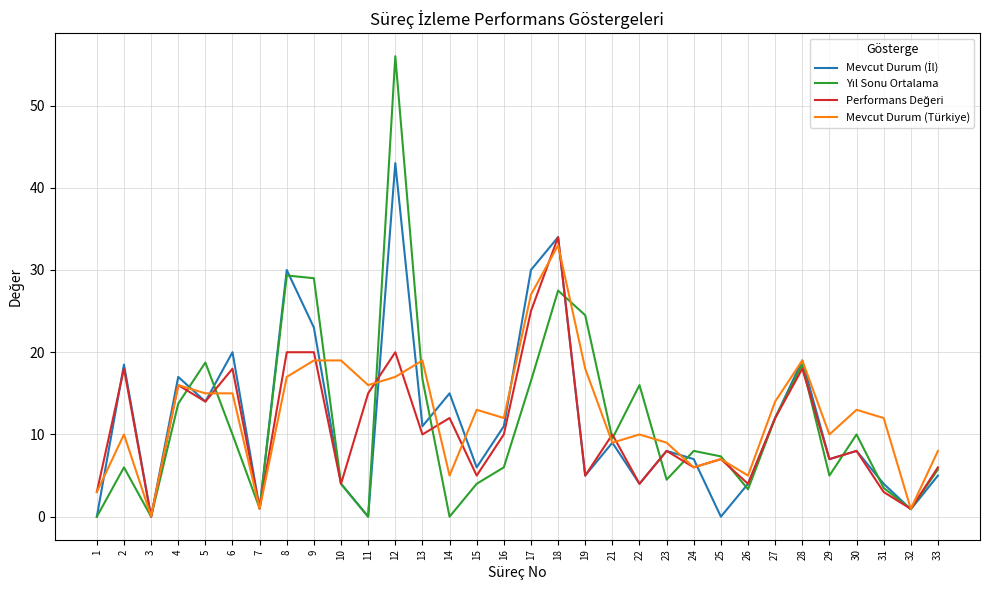

Where is the first local minimum for Mevcut Durum (Türkiye)?

3